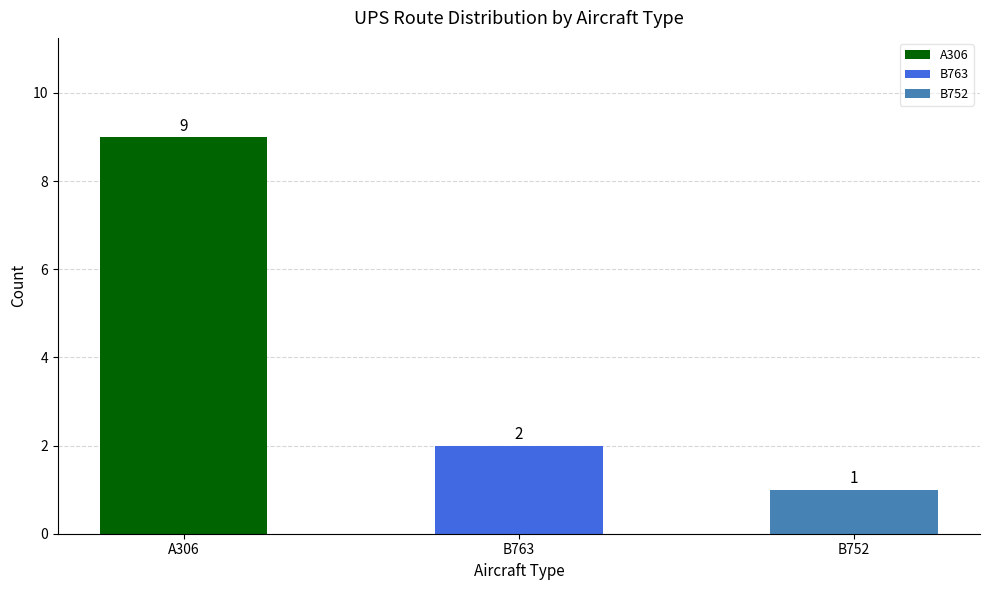

What is the greatest value displayed?

9